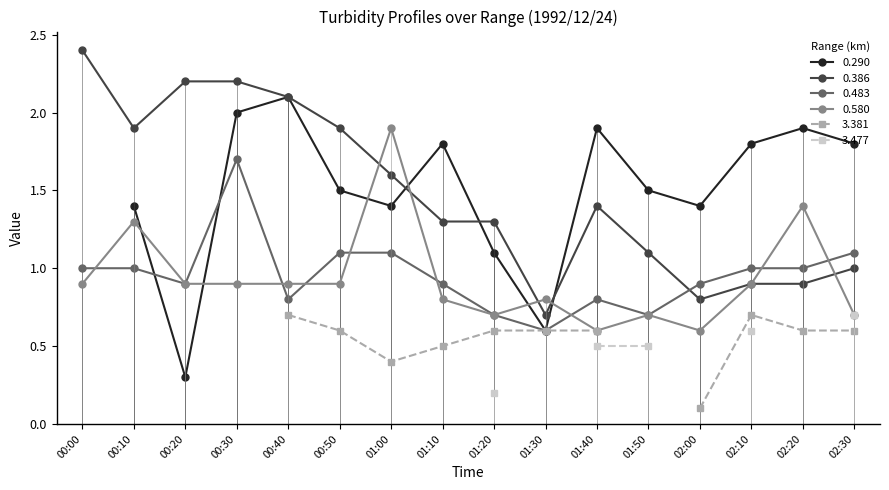

Which series has the widest spread of values?

0.386